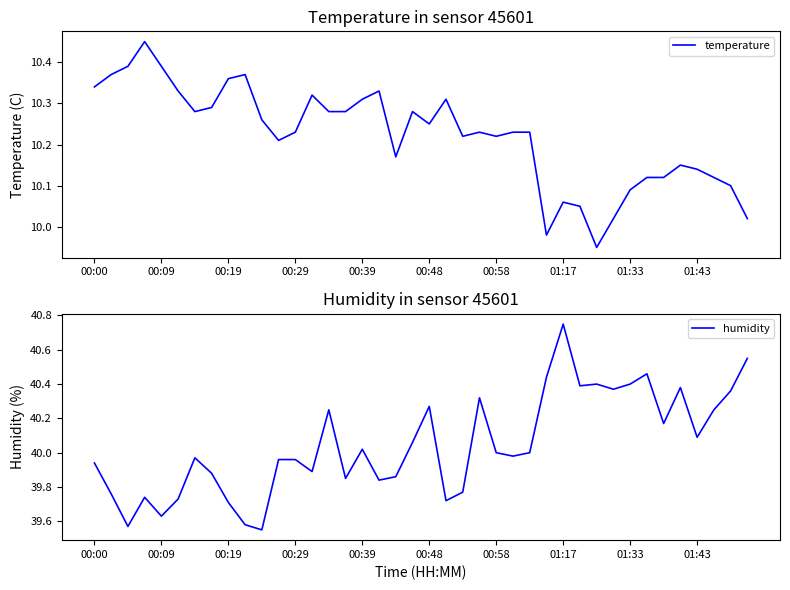

At which label does temperature first exceed 10?

00:00